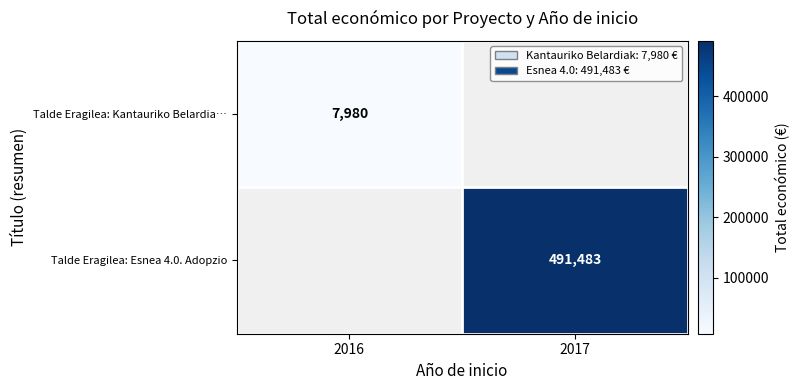

The Talde Eragilea: Esnea 4.0. Adopzio series shows 664325 at 2017. True or false?

False